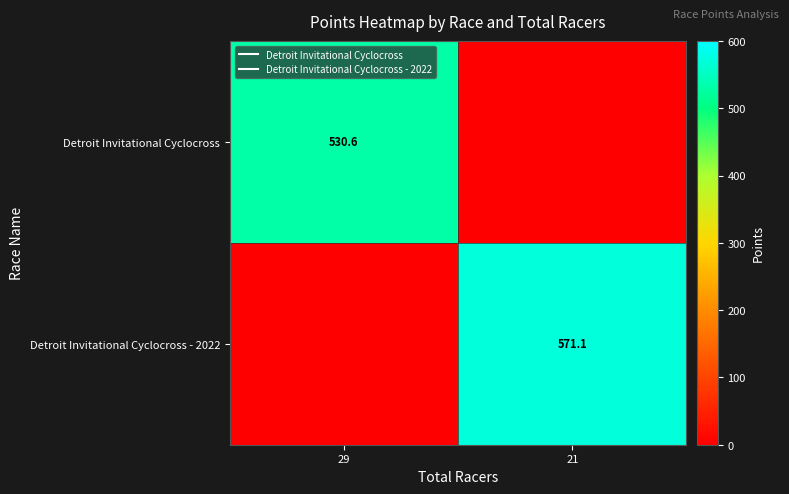

True or false: Detroit Invitational Cyclocross - 2022 has a value of -242.1 at 29.

False